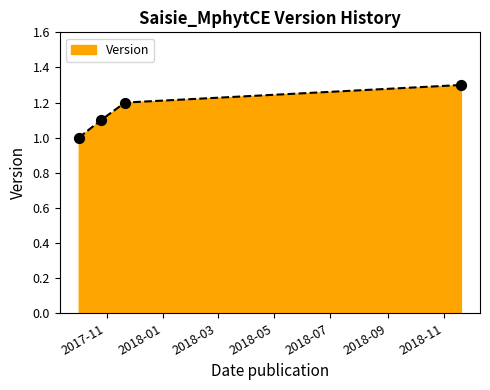

What is the greatest value displayed?

1.3